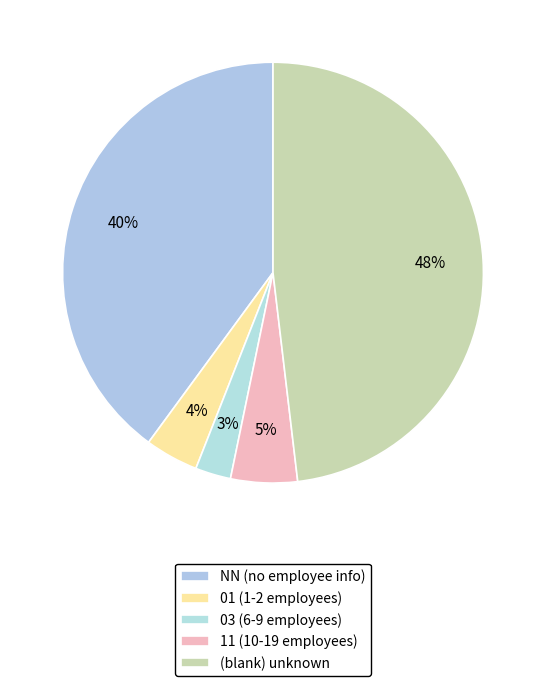

Count the number of slices in the pie.

5